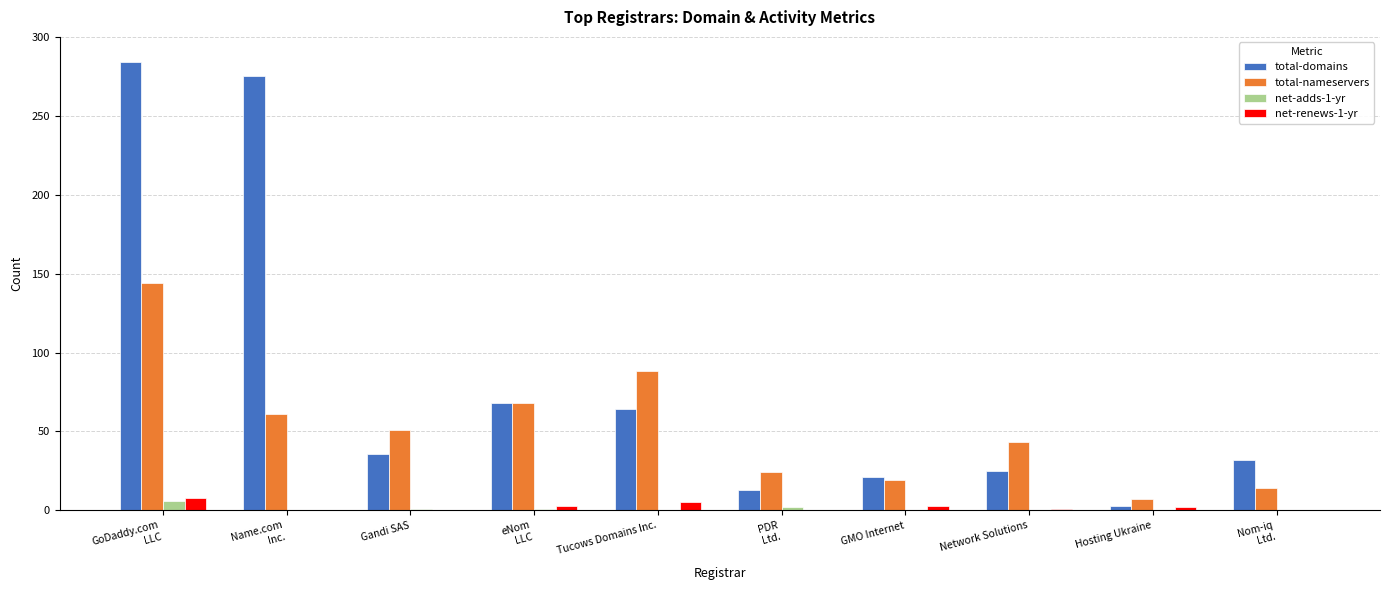

Which category has the highest value across all series?

GoDaddy.com
LLC